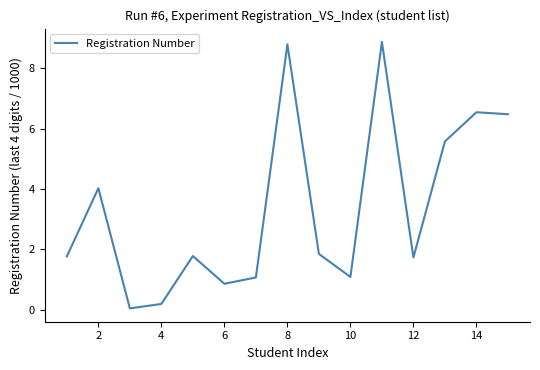

What is the difference between the maximum and minimum values?

8.8